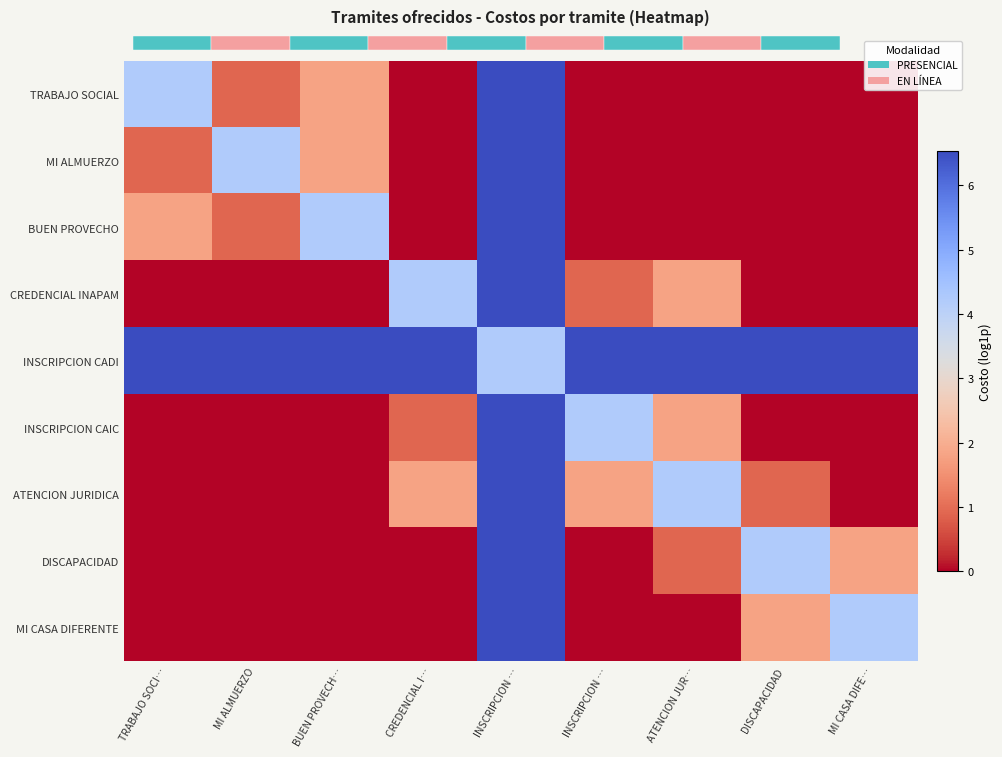

The DISCAPACIDAD series shows 2.3 at BUEN PROVECH…. True or false?

False